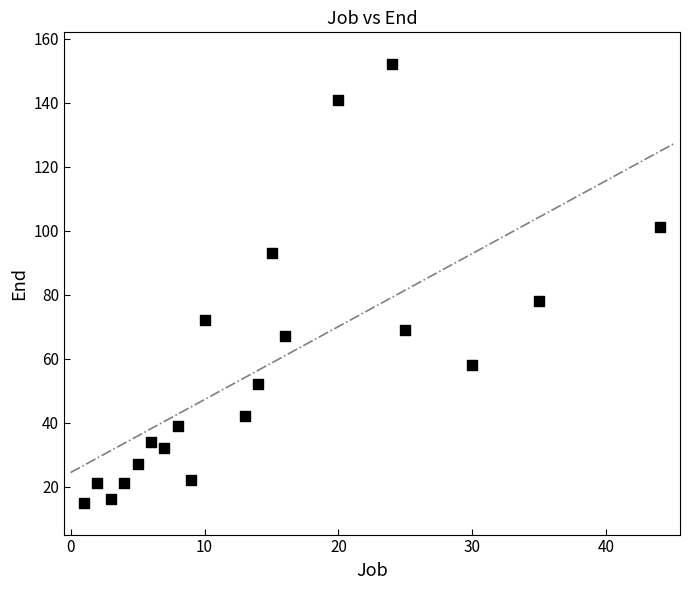

What is the range of Y values (max minus min)?

137